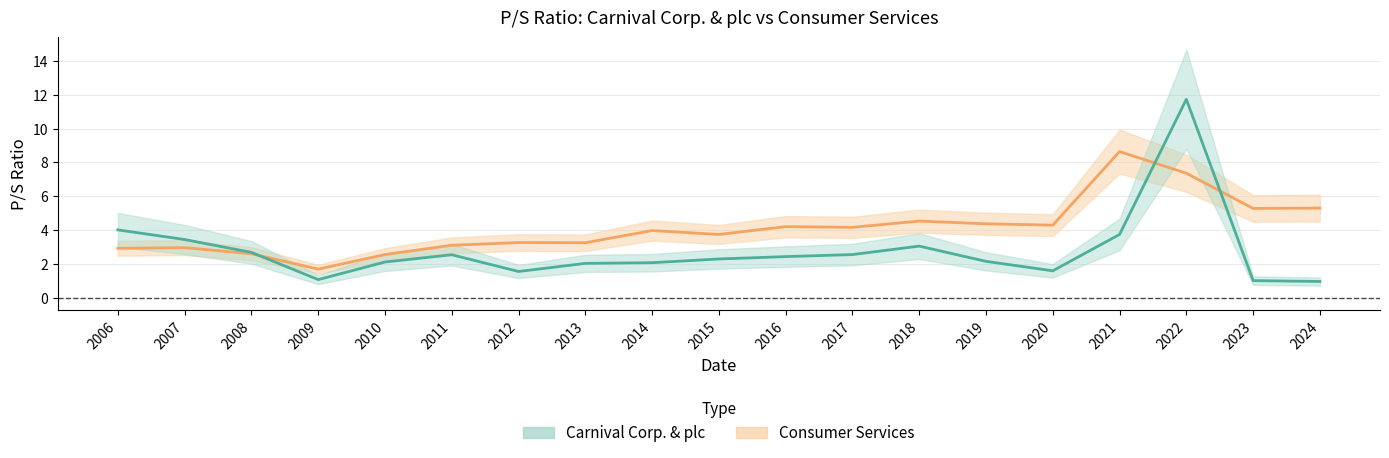

How many lines are shown in the chart?

2